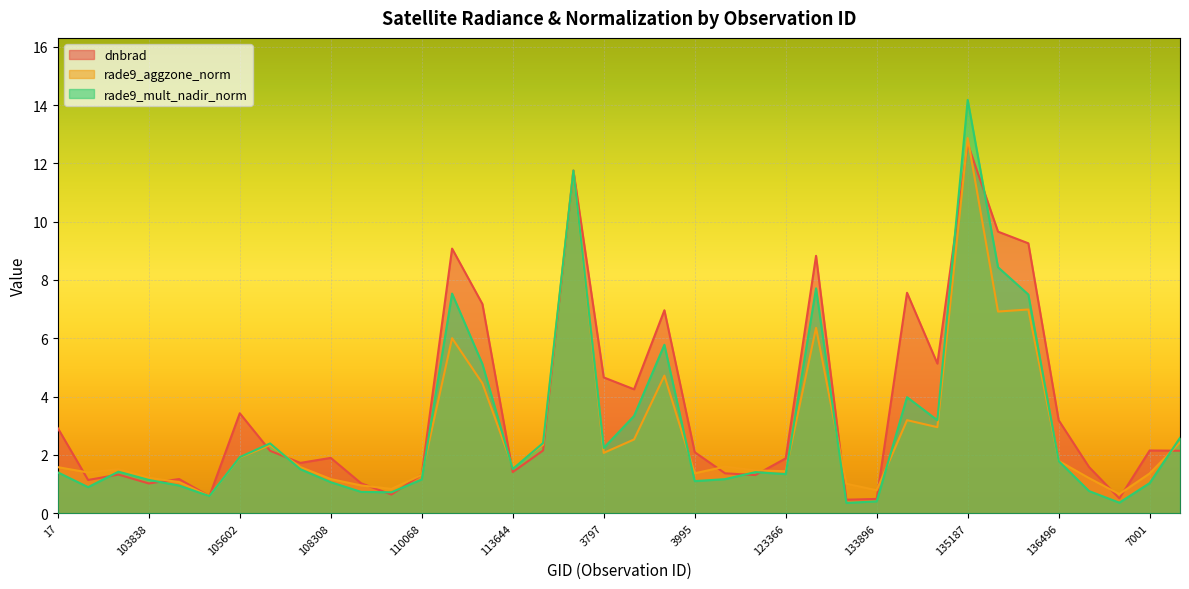

What are all the series names shown in the legend?

dnbrad, rade9_aggzone_norm, rade9_mult_nadir_norm